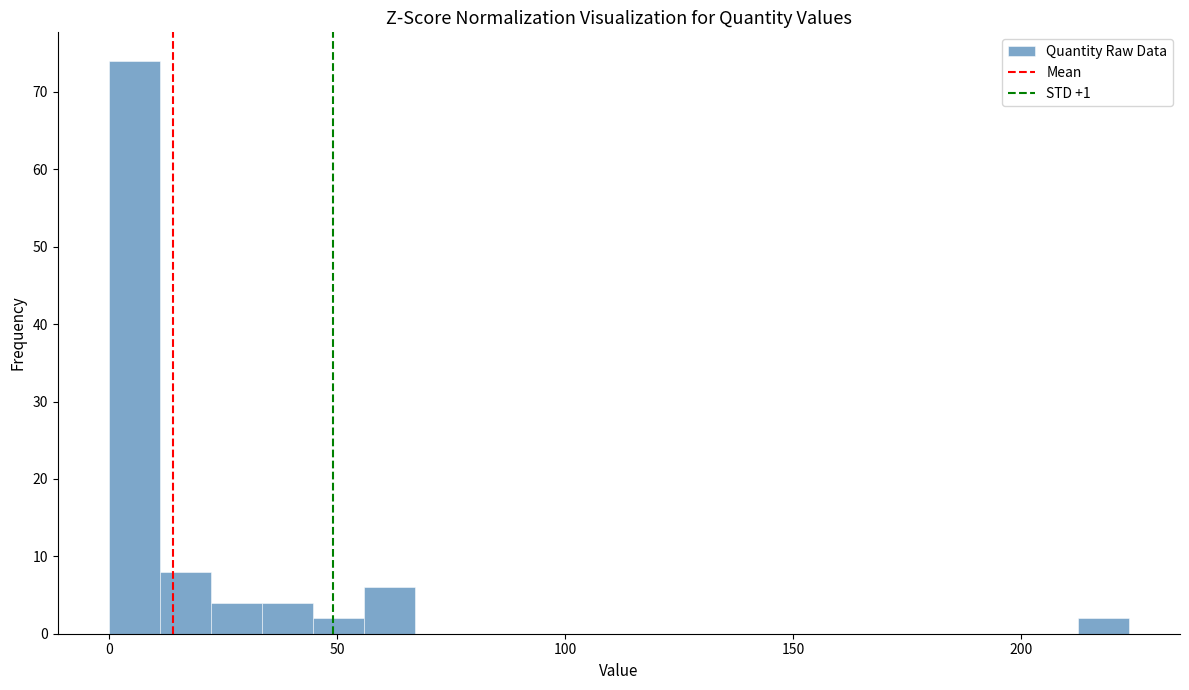

Around what value on the x-axis is the tallest bar? Give the approximate position of its centre, as read against the axis.

5